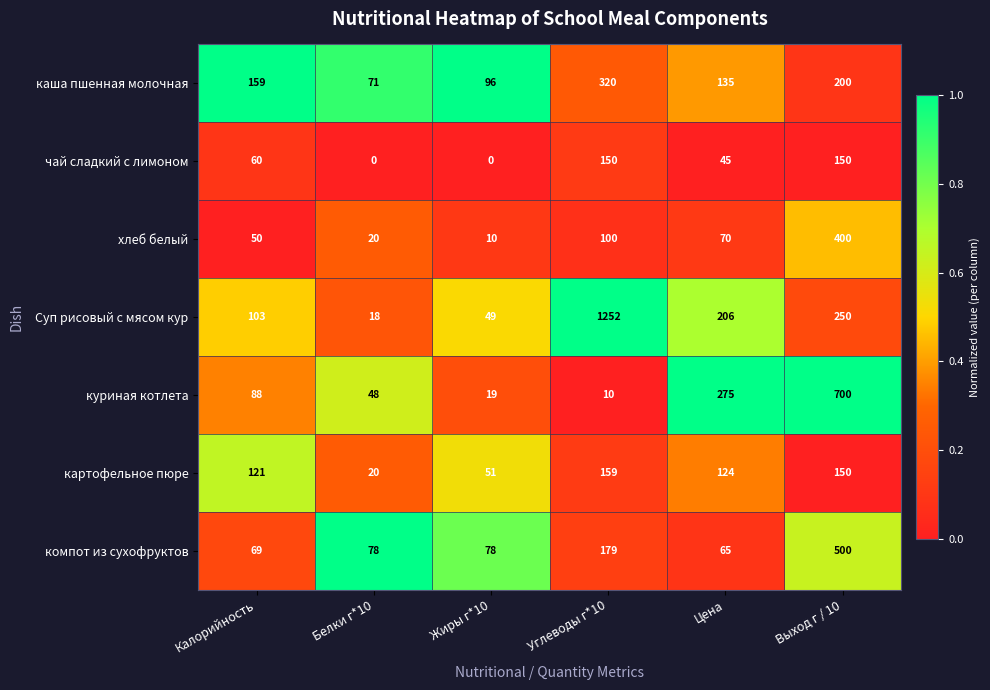

At how many categories does at least one series exceed 0?

6